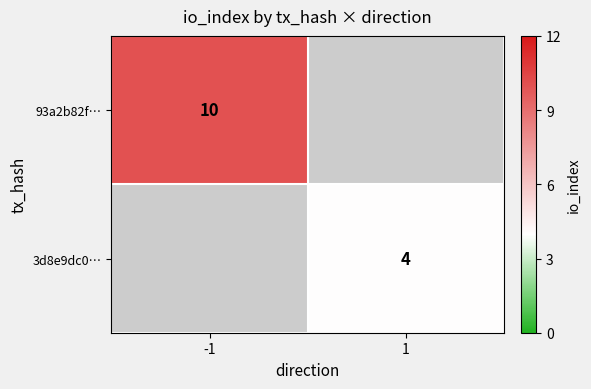

The value of 3d8e9dc0… at 1 is 4. True or false?

True